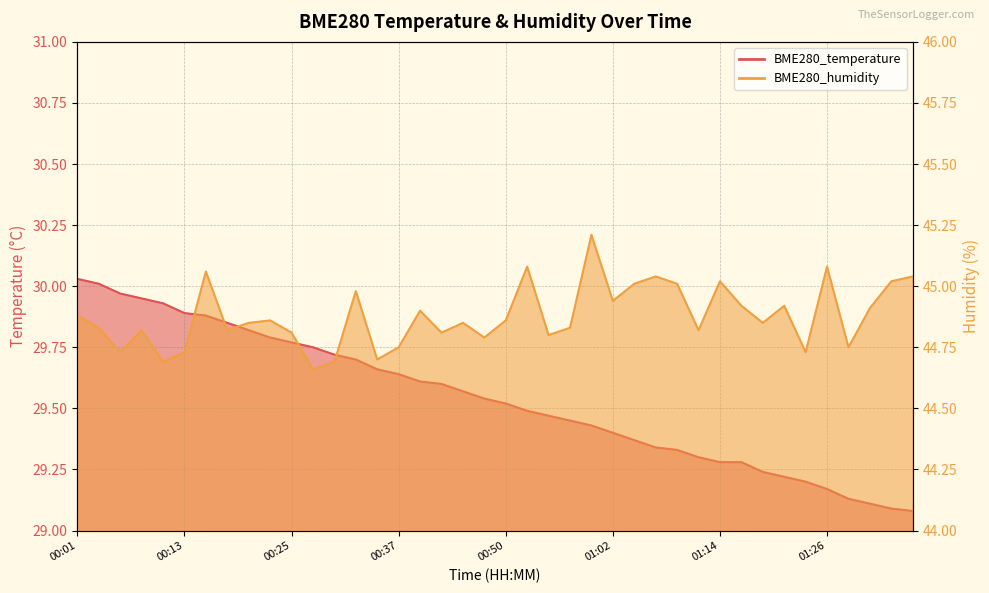

Which series has the largest range (max minus min)?

BME280_temperature